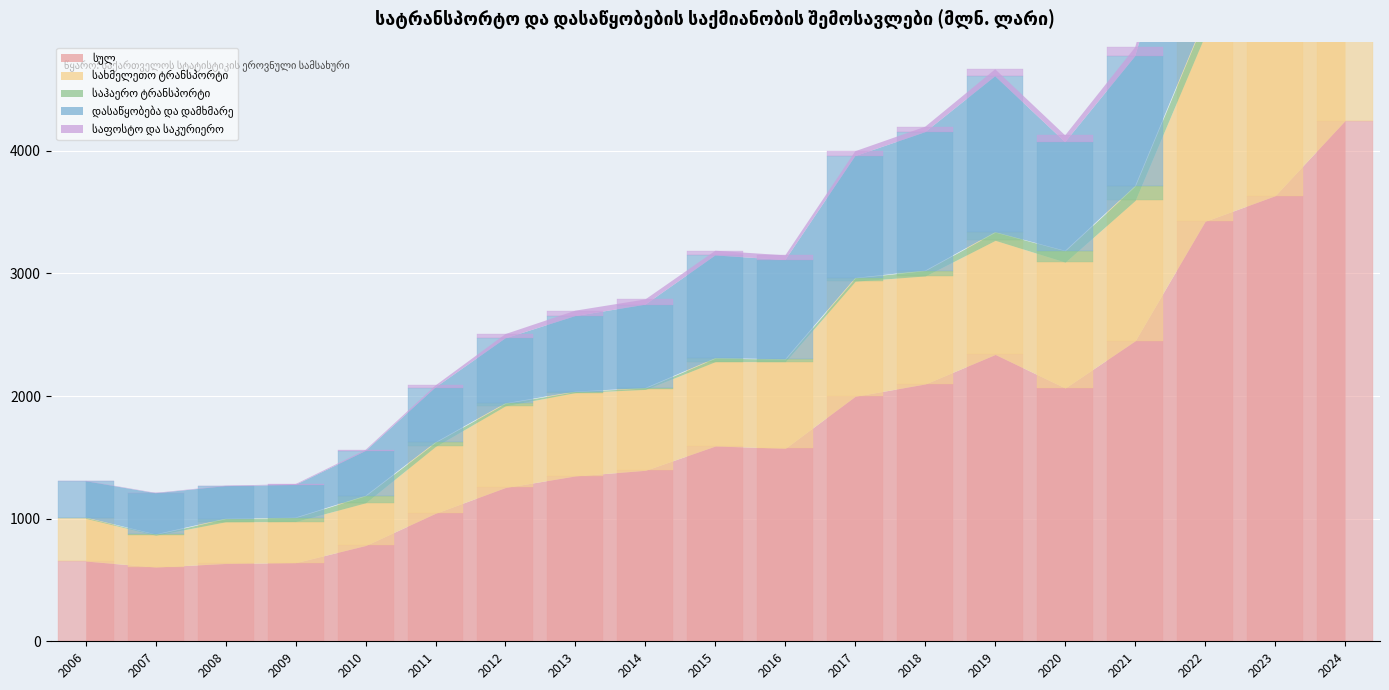

Reading left to right, transcribe all the data shown in this chart.

სულ: 2006=654.6	2007=605.4	2008=634.7	2009=641.4	2010=781.3	2011=1044.2	2012=1254.4	2013=1348.8	2014=1394.6	2015=1592.8	2016=1574.0	2017=1998.6	2018=2098.8	2019=2339.3	2020=2065.8	2021=2450.8	2022=3425.6	2023=3633.9	2024=4246.7
სახმელეთო ტრანსპორტი: 2006=347.9	2007=259.7	2008=340.3	2009=335.4	2010=348.3	2011=545.2	2012=666.3	2013=679.9	2014=659.7	2015=688.4	2016=706.8	2017=938.5	2018=880.9	2019=930.9	2020=1026.9	2021=1145.0	2022=1520.0	2023=1637.0	2024=1824.0
საჰაერო ტრანსპორტი: 2006=6.8	2007=6.9	2008=25.3	2009=32.2	2010=57.1	2011=33.5	2012=20.5	2013=8.0	2014=11.5	2015=28.1	2016=19.9	2017=26.7	2018=43.6	2019=66.7	2020=92.2	2021=117.1	2022=137.5	2023=66.5	2024=245.9
დასაწყობება და დამხმარე: 2006=296.7	2007=335.6	2008=265.3	2009=266.2	2010=364.9	2011=446.9	2012=529.6	2013=615.9	2014=679.5	2015=837.6	2016=808.6	2017=993.0	2018=1129.0	2019=1271.4	2020=885.9	2021=1057.6	2022=1649.2	2023=1770.9	2024=1934.9
საფოსტო და საკურიერო: 2006=3.1	2007=3.1	2008=3.8	2009=6.9	2010=9.4	2011=16.7	2012=34.8	2013=44.1	2014=43.0	2015=38.3	2016=38.4	2017=40.1	2018=44.6	2019=57.3	2020=55.7	2021=73.6	2022=103.2	2023=143.6	2024=216.3